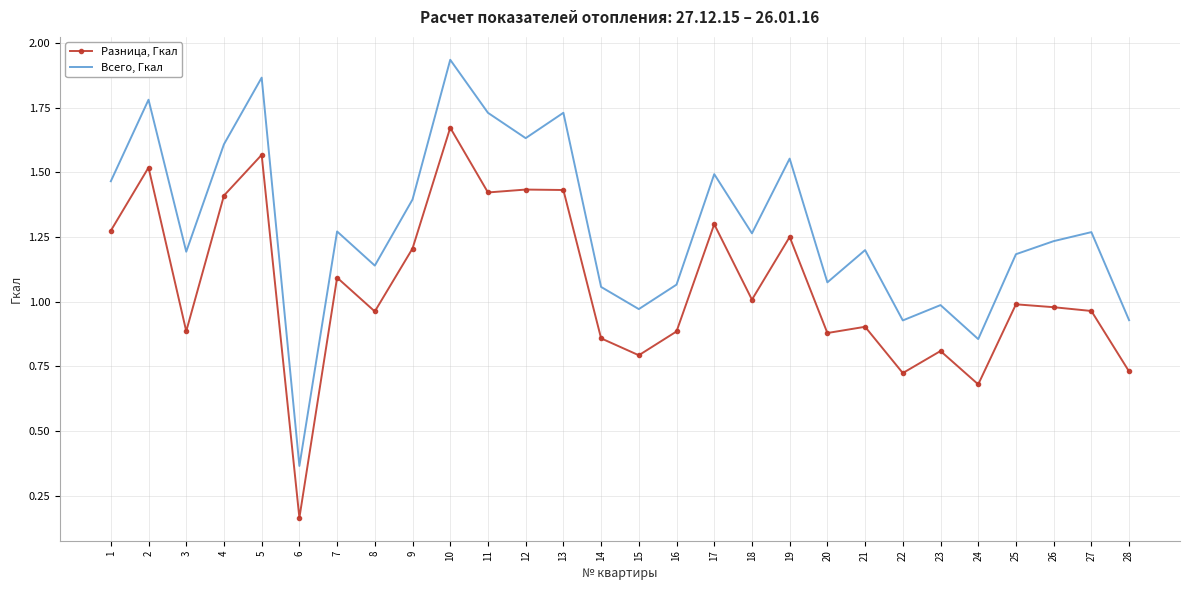

Which category has the lowest value across all series?

6